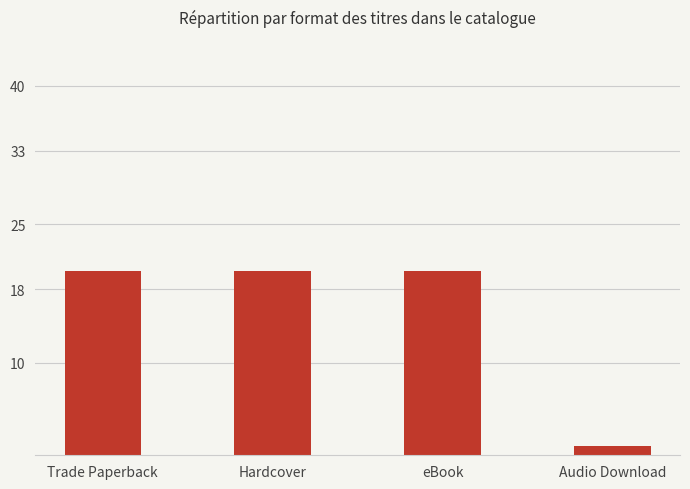

Reading right to left, list all the values displayed in this chart.

1	20	20	20